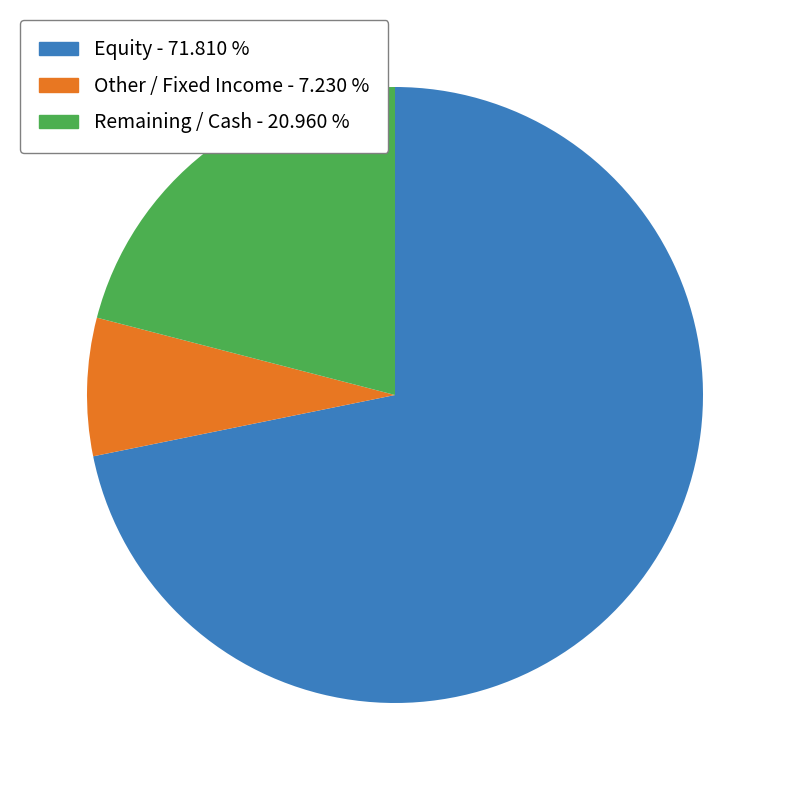

How many slices are in this pie chart?

3